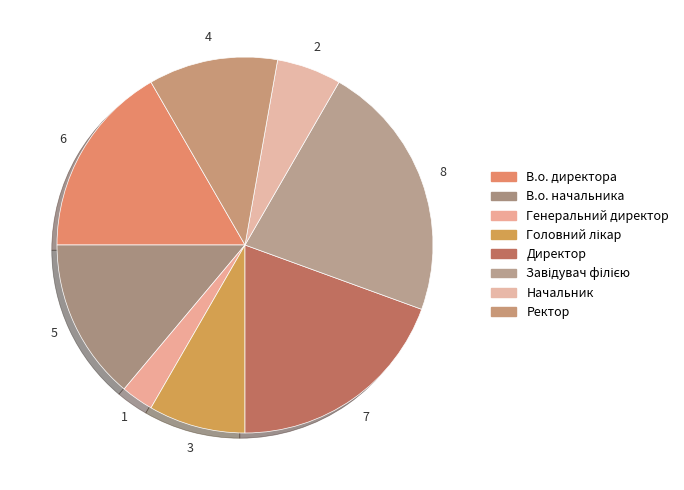

How many segments does this pie chart have?

8